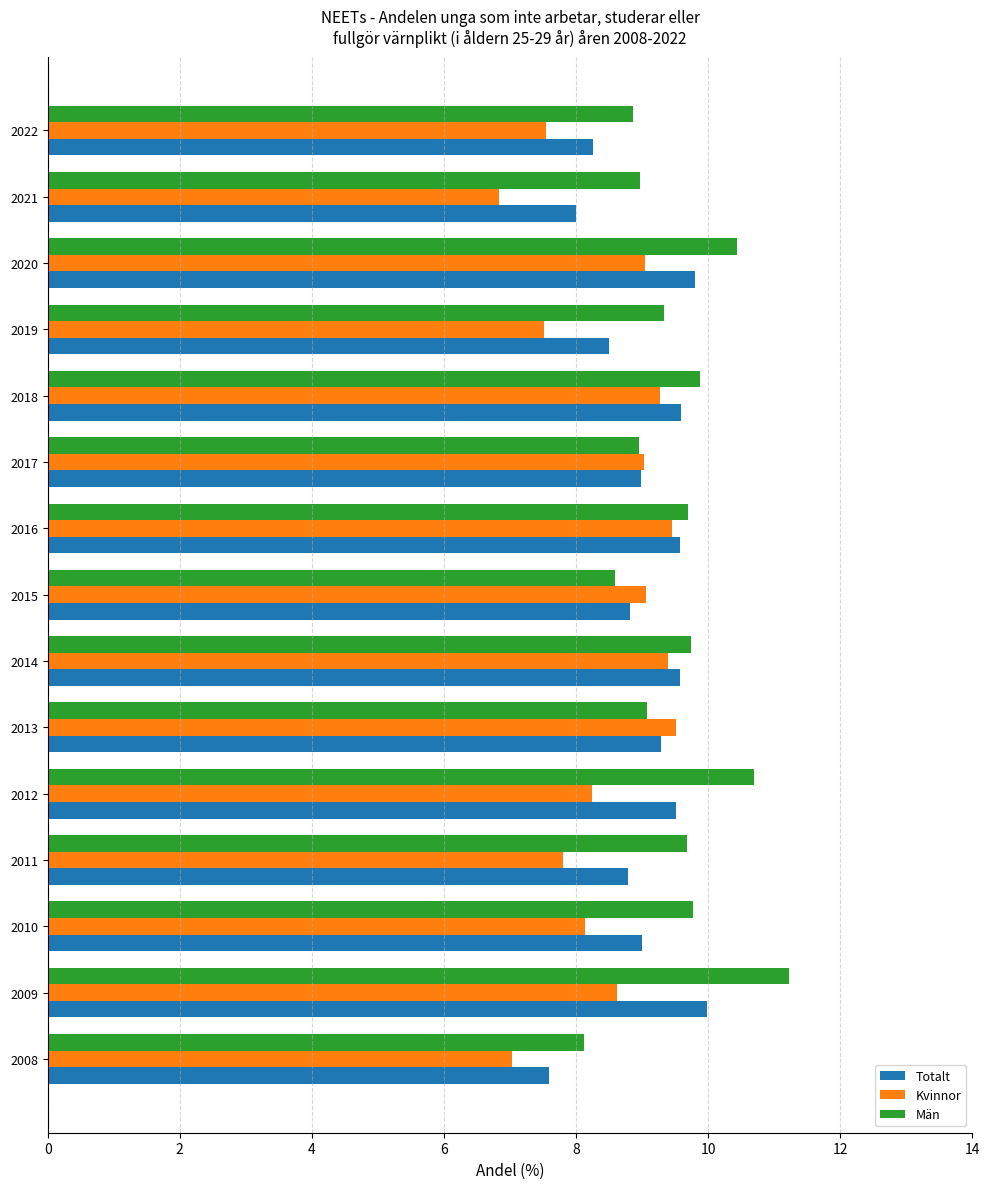

What is the difference between the highest and lowest values at 2008?

1.1